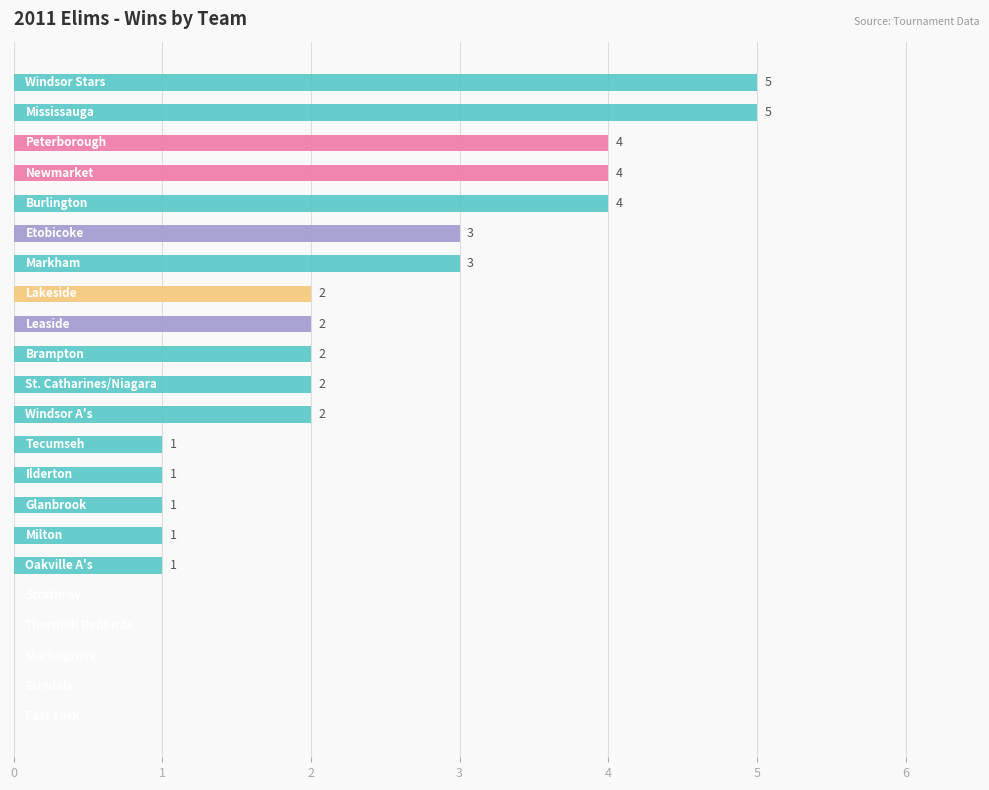

What is the greatest value displayed?

5